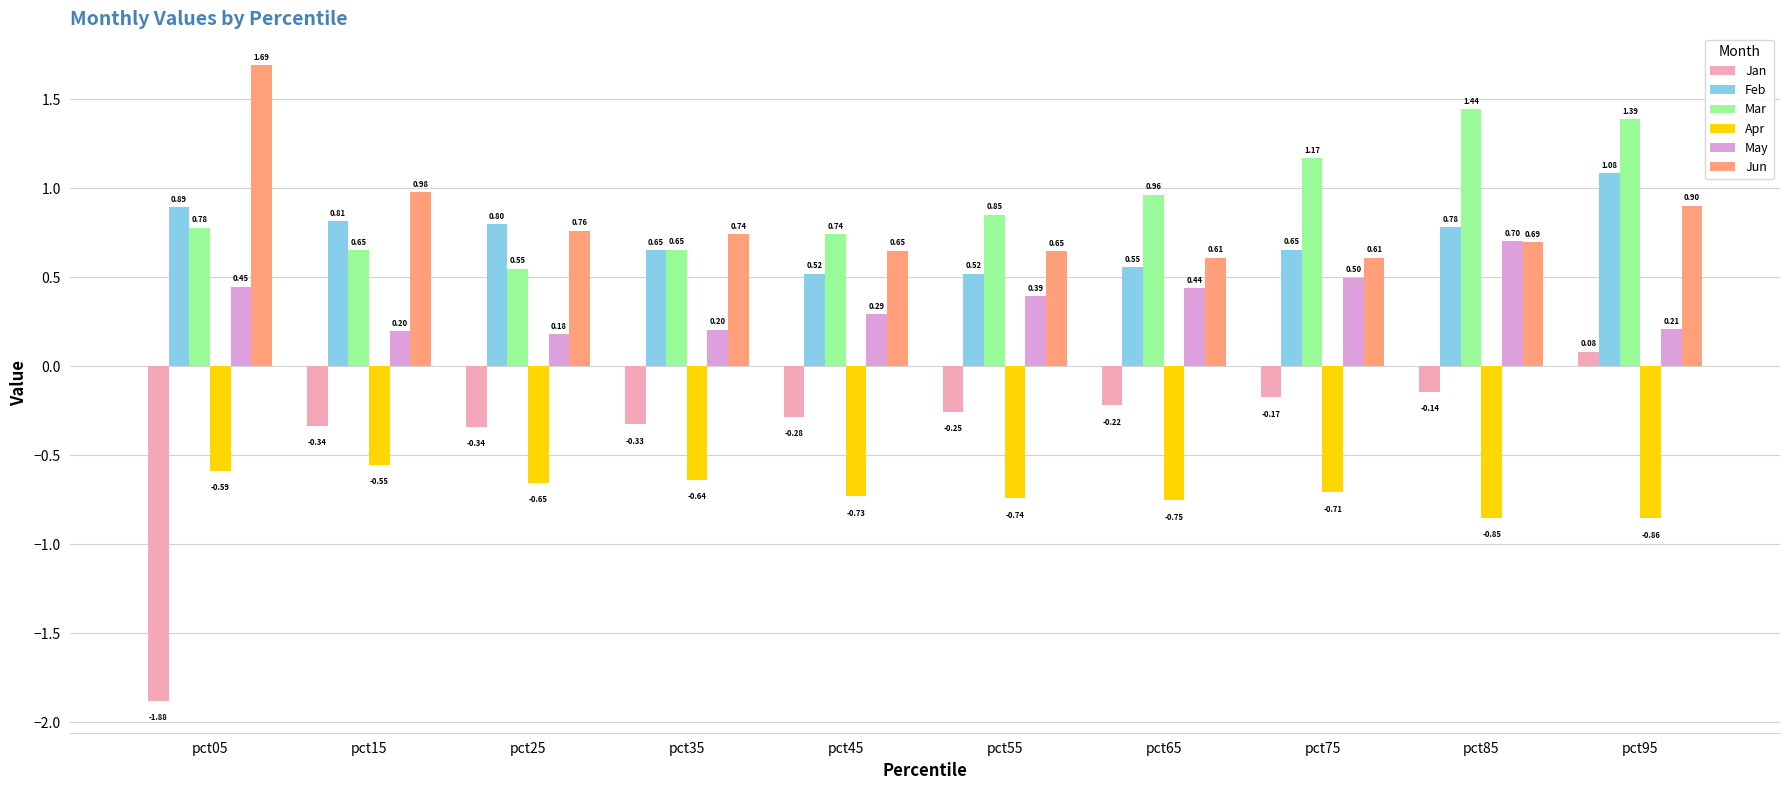

The value of Mar at pct05 is 0.4. True or false?

False